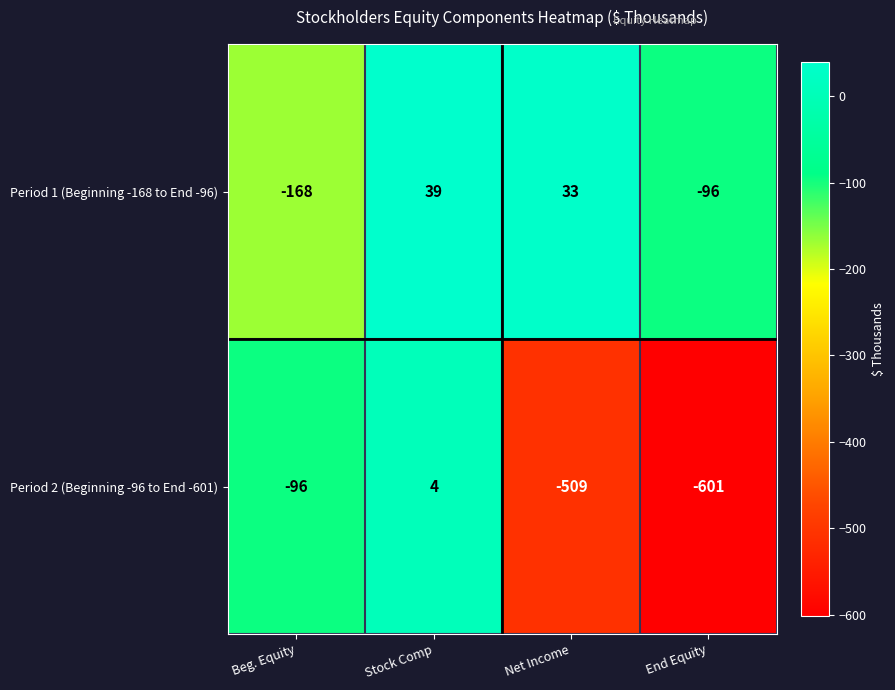

What is the difference between the Period 1 (Beginning -168 to End -96) values at Stock Comp and End Equity?

135